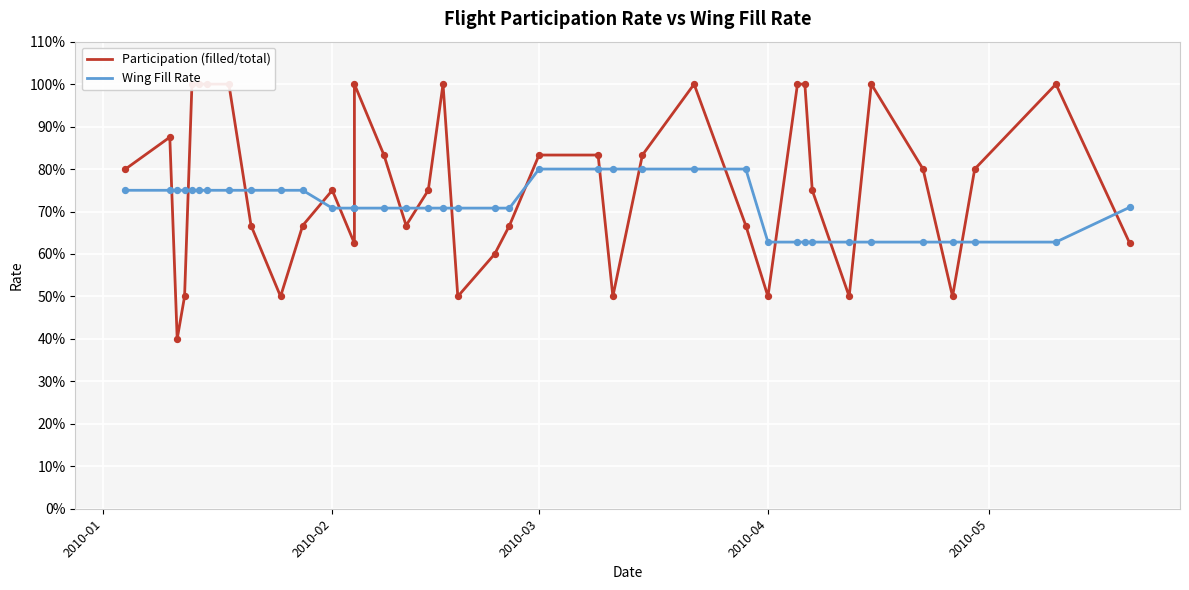

Which series reaches the maximum Y coordinate?

Participation (filled/total)